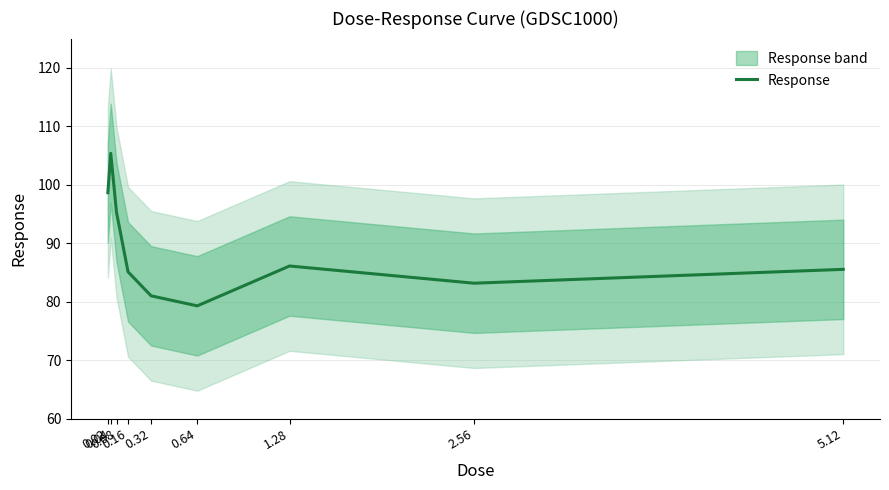

What is the average value?

88.8